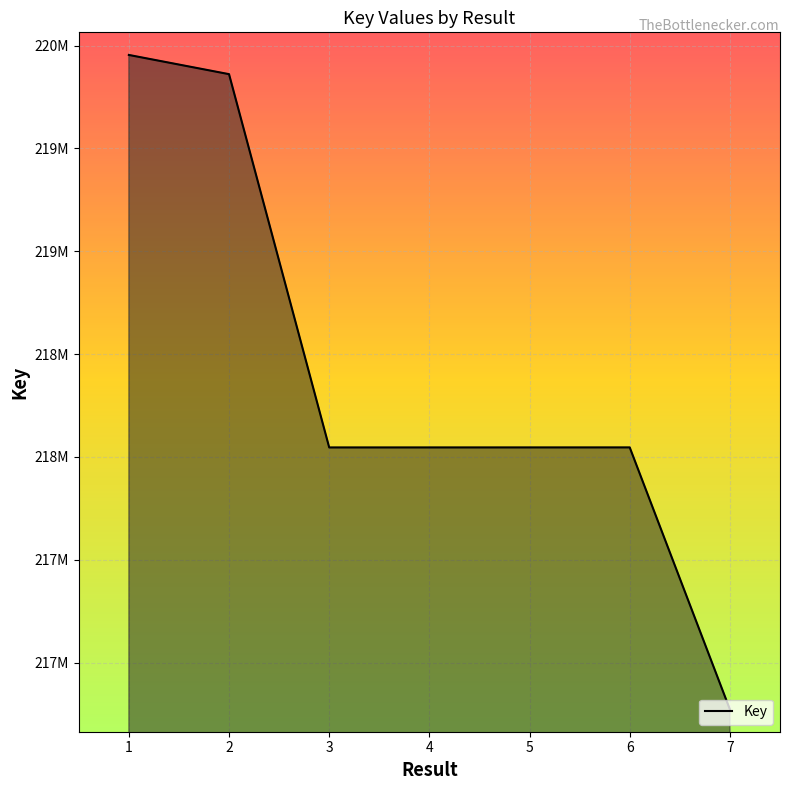

Where is the data nearest to the value 218363664?

6